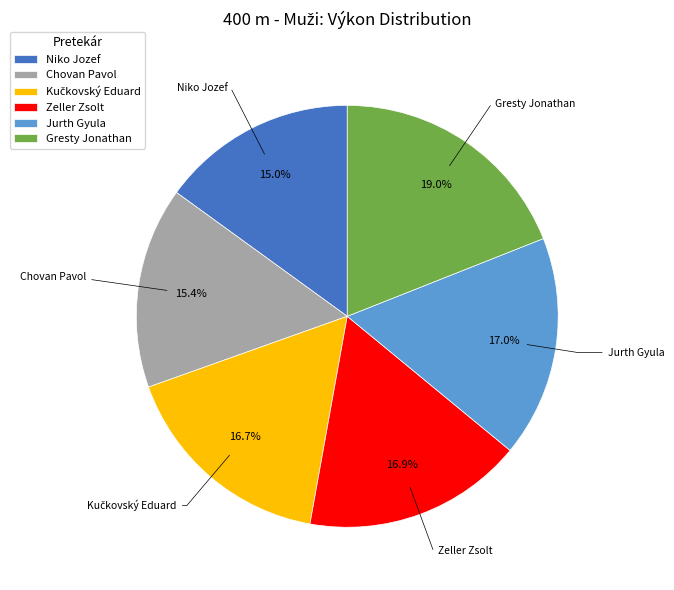

What portion of the pie excludes Zeller Zsolt?

83.1%